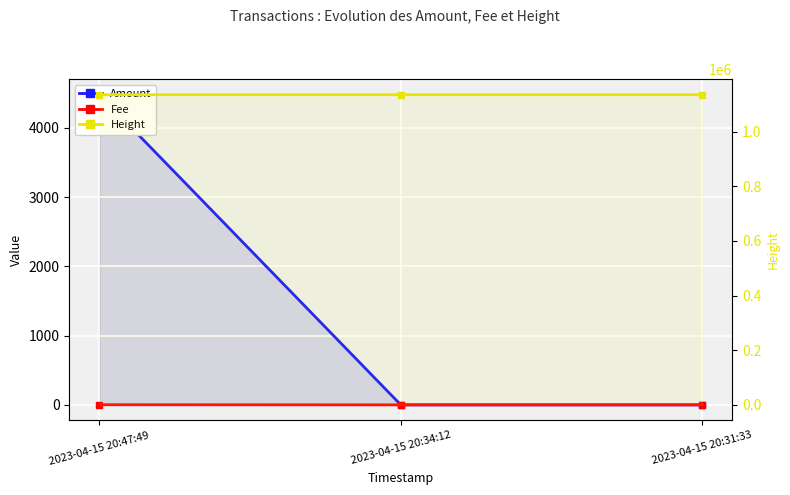

How many Height values are between 1134986 and 1134991?

3